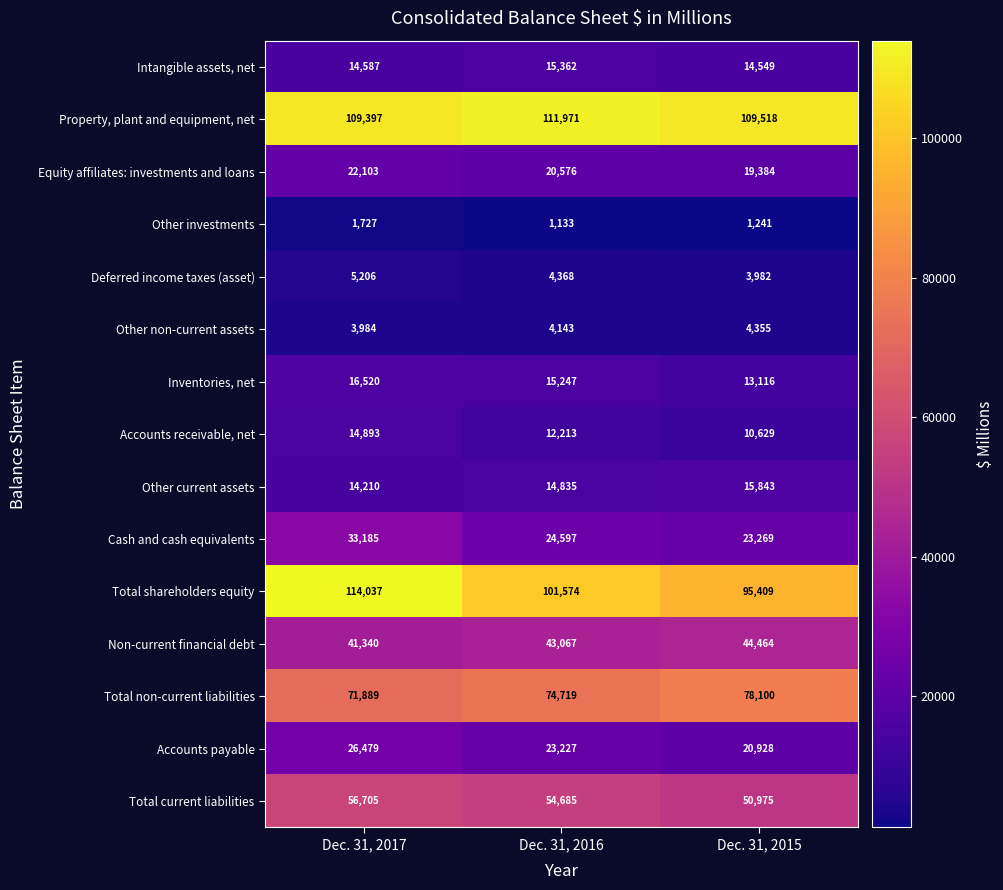

Where is Deferred income taxes (asset) nearest to the value 4594?

Dec. 31, 2016